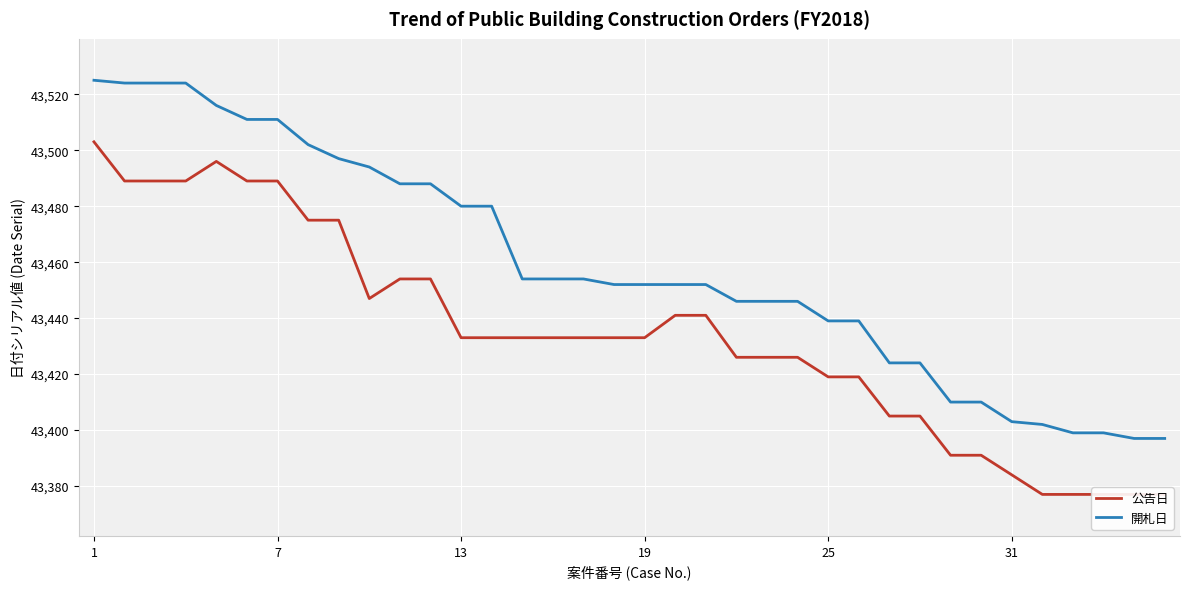

True or false: 公告日 and 開札日 intersect in this chart.

False